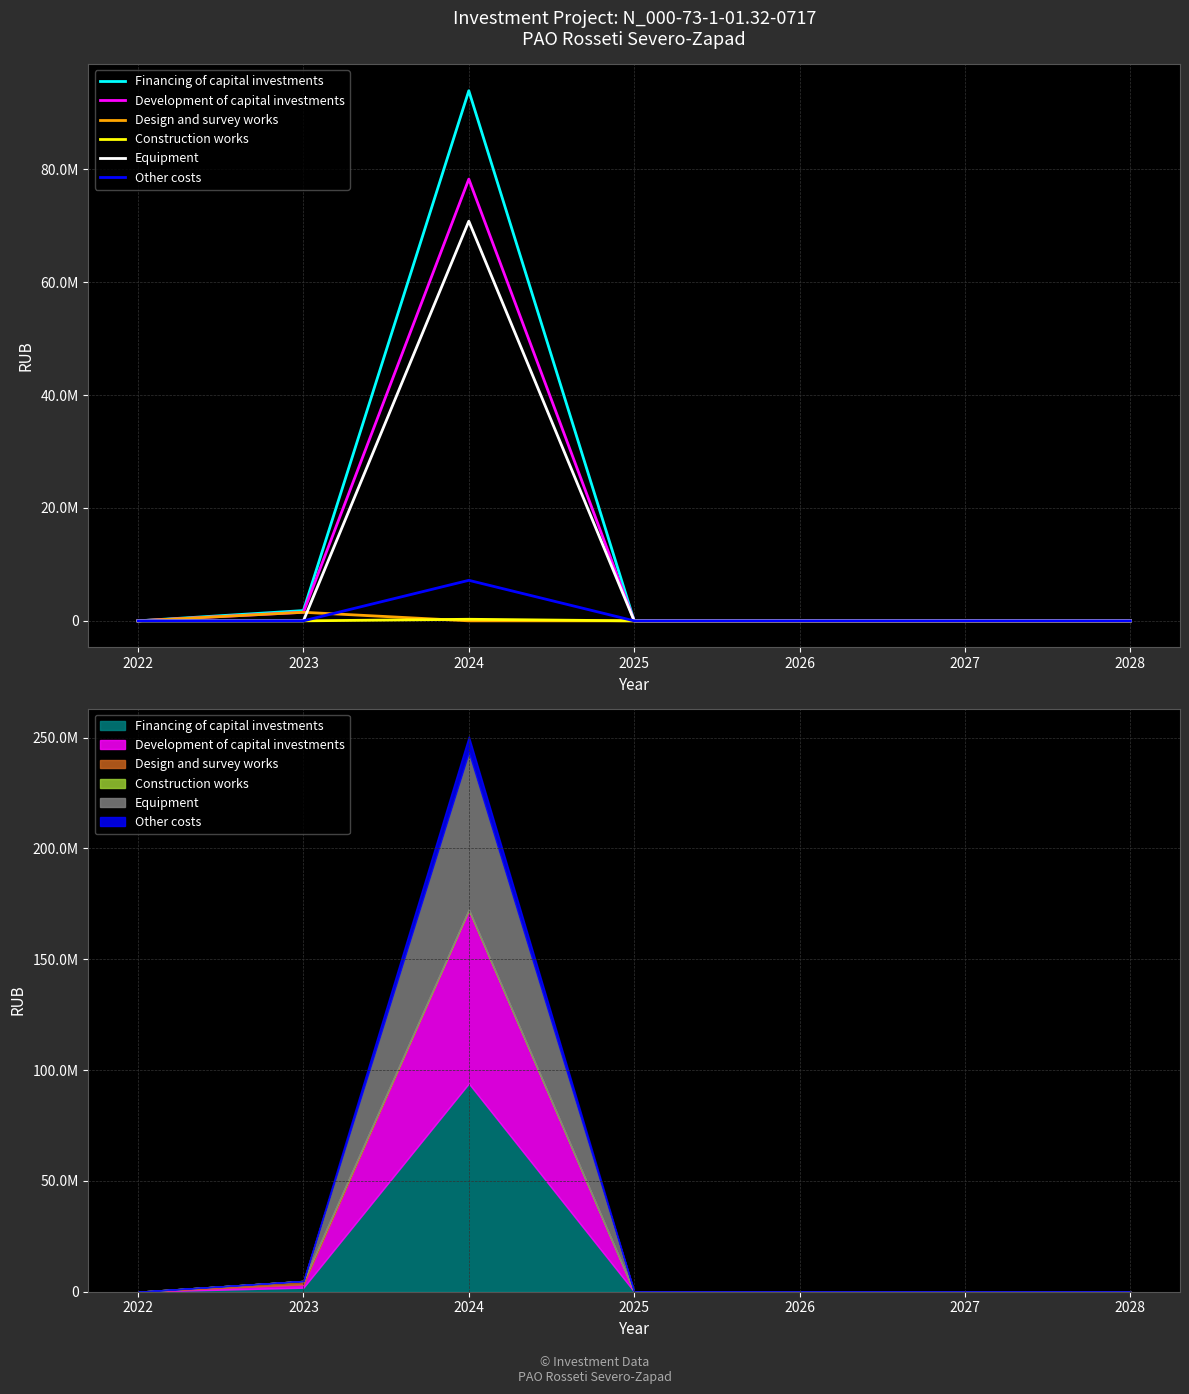

Where is the first local maximum for Financing of capital investments?

2024